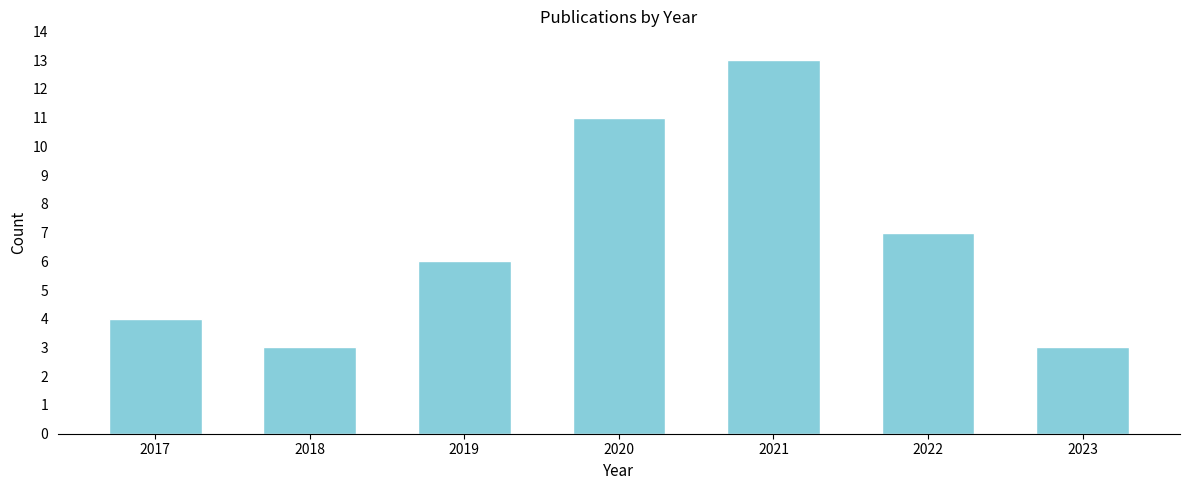

Reading left to right, list all the values displayed in this chart.

4	3	6	11	13	7	3